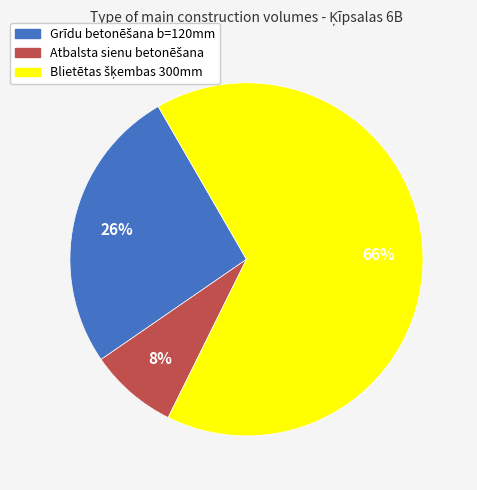

To the nearest percent, what is the difference between the largest and smallest slice percentages?

58%